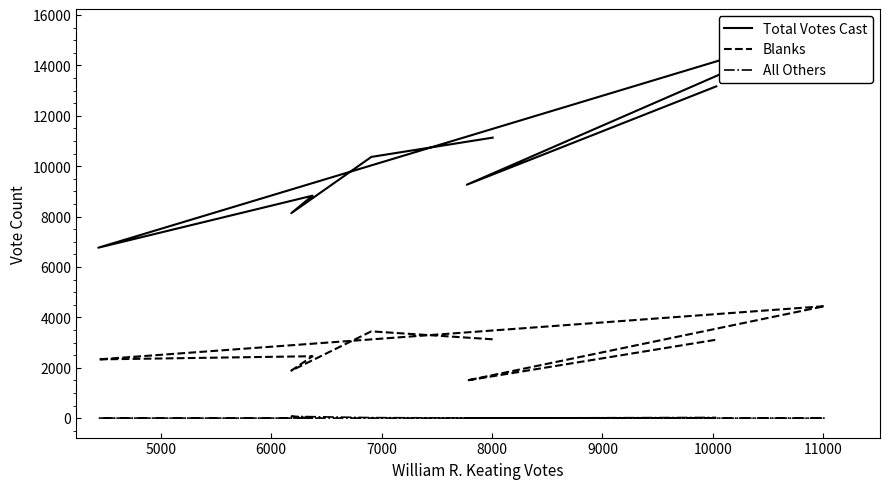

The value of Total Votes Cast at 8000 is 3902. True or false?

False